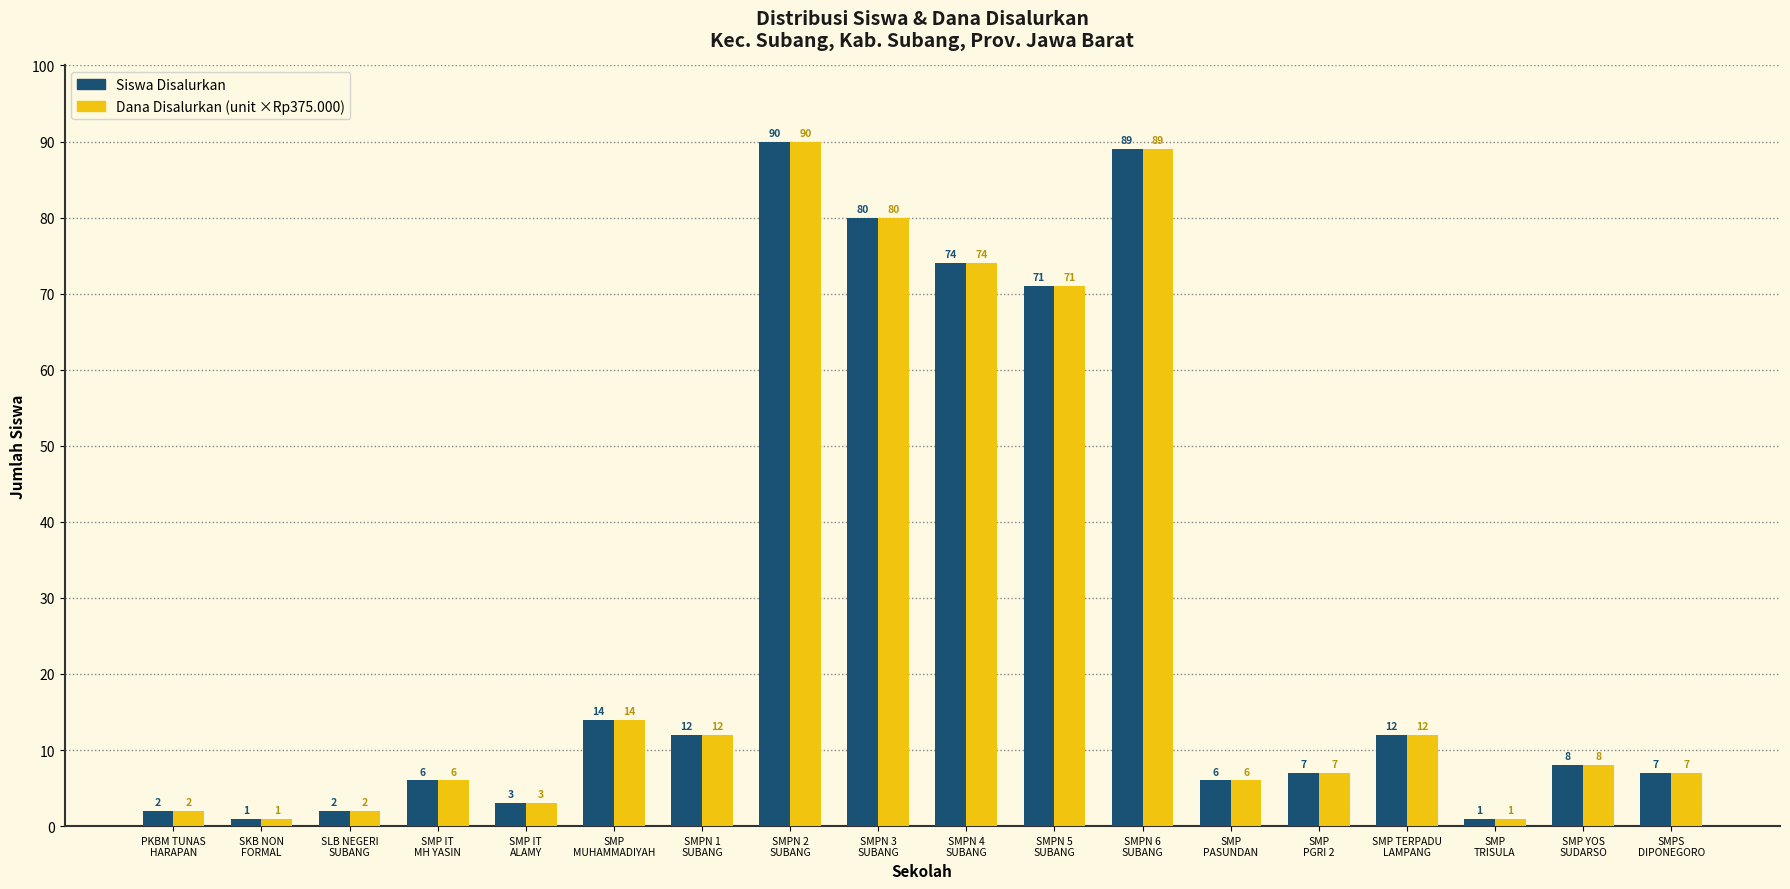

What is the maximum value shown in the chart?

90